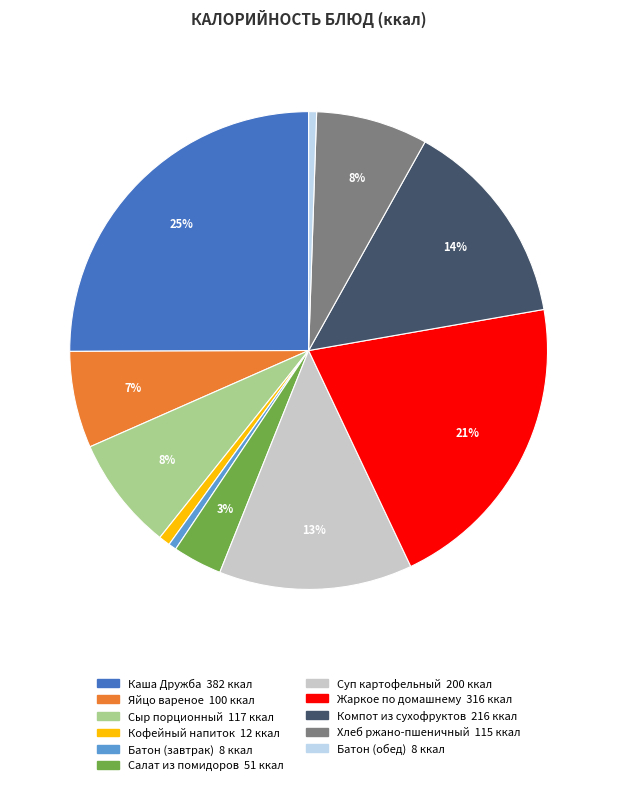

True or false: Сыр порционный accounts for 8% of the total.

True